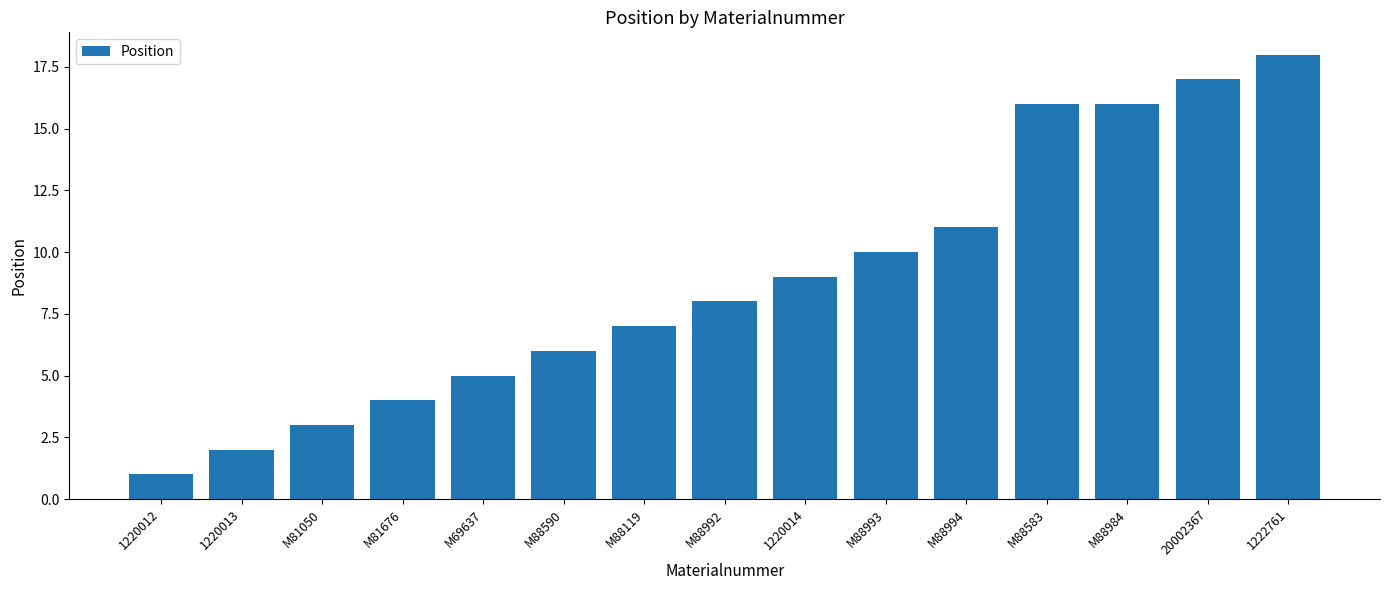

The value at M88993 is 3. True or false?

False